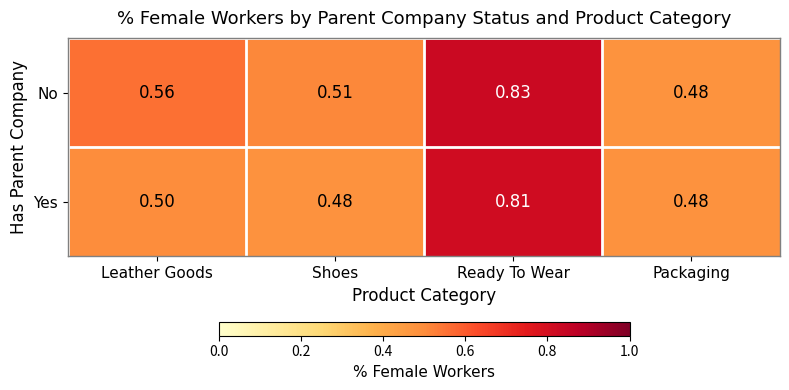

Is the value of Yes at Packaging greater than the value of No at Ready To Wear?

No